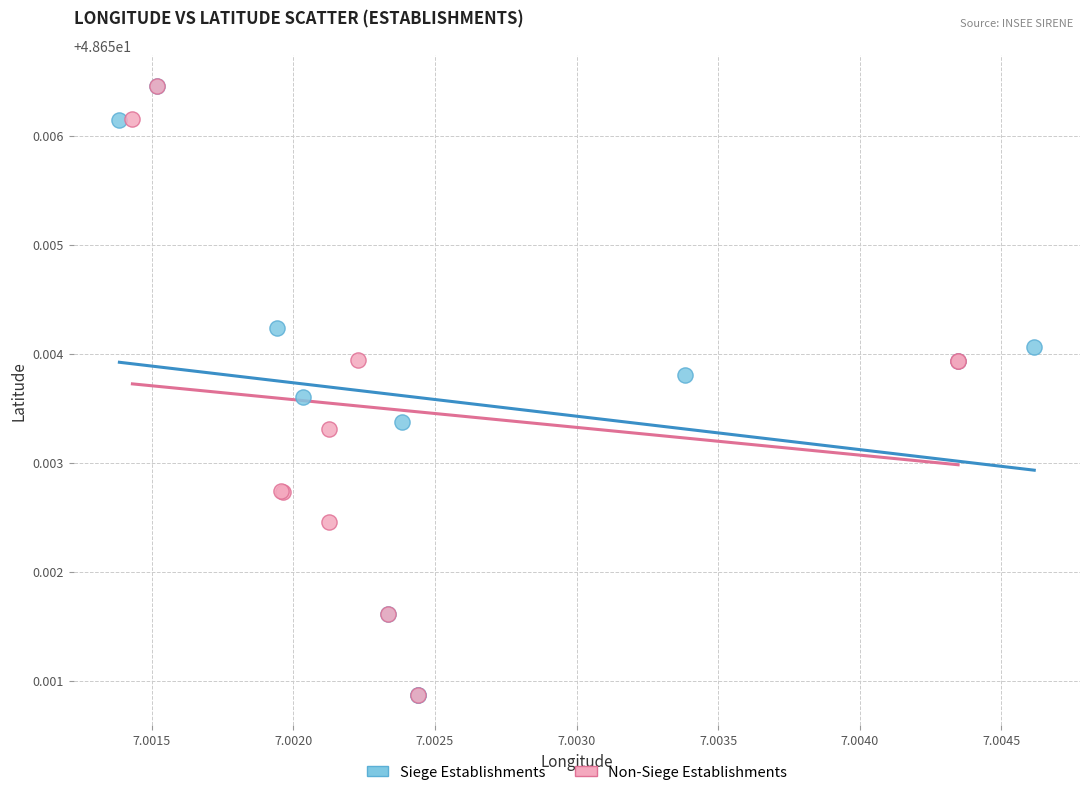

What are all the series names shown in the legend?

Siege Establishments, Non-Siege Establishments